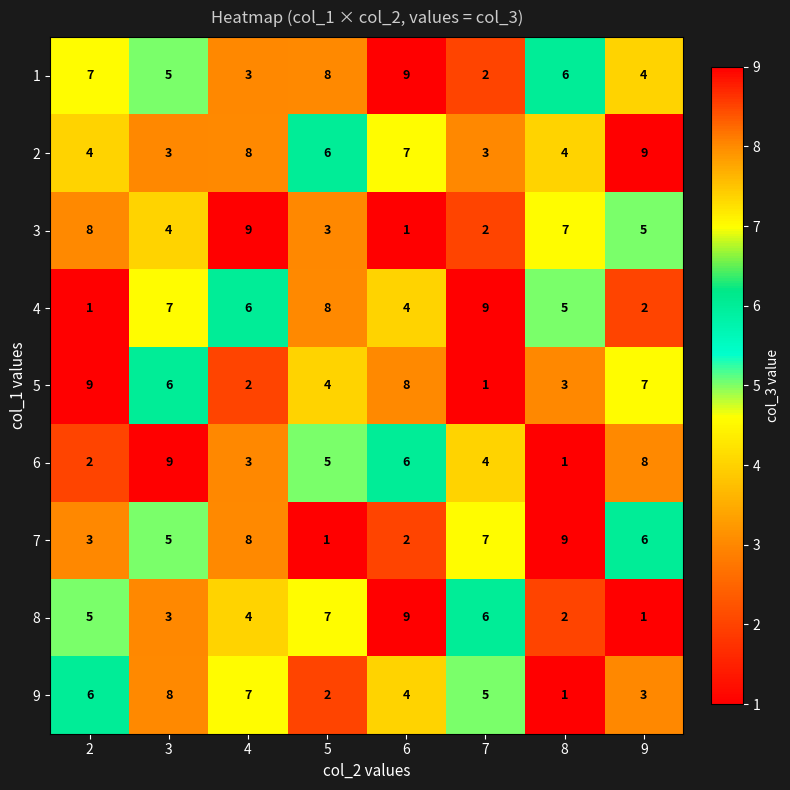

What is the maximum value for 4?

9